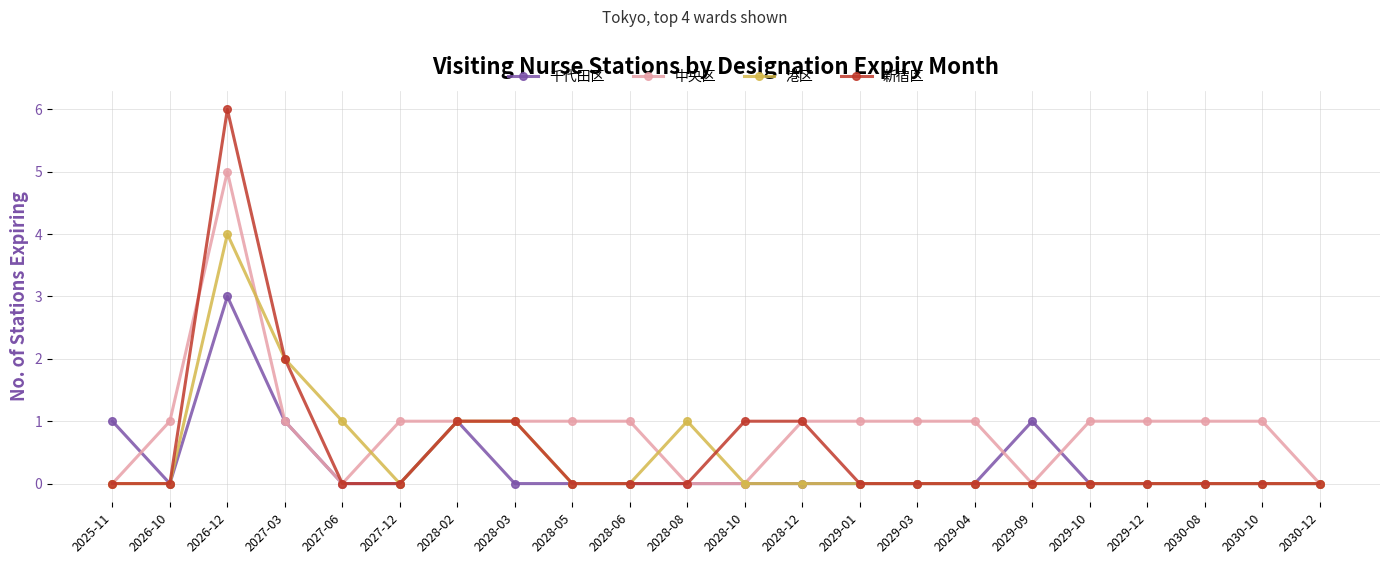

The 港区 series shows 0 at 2030-12. True or false?

True